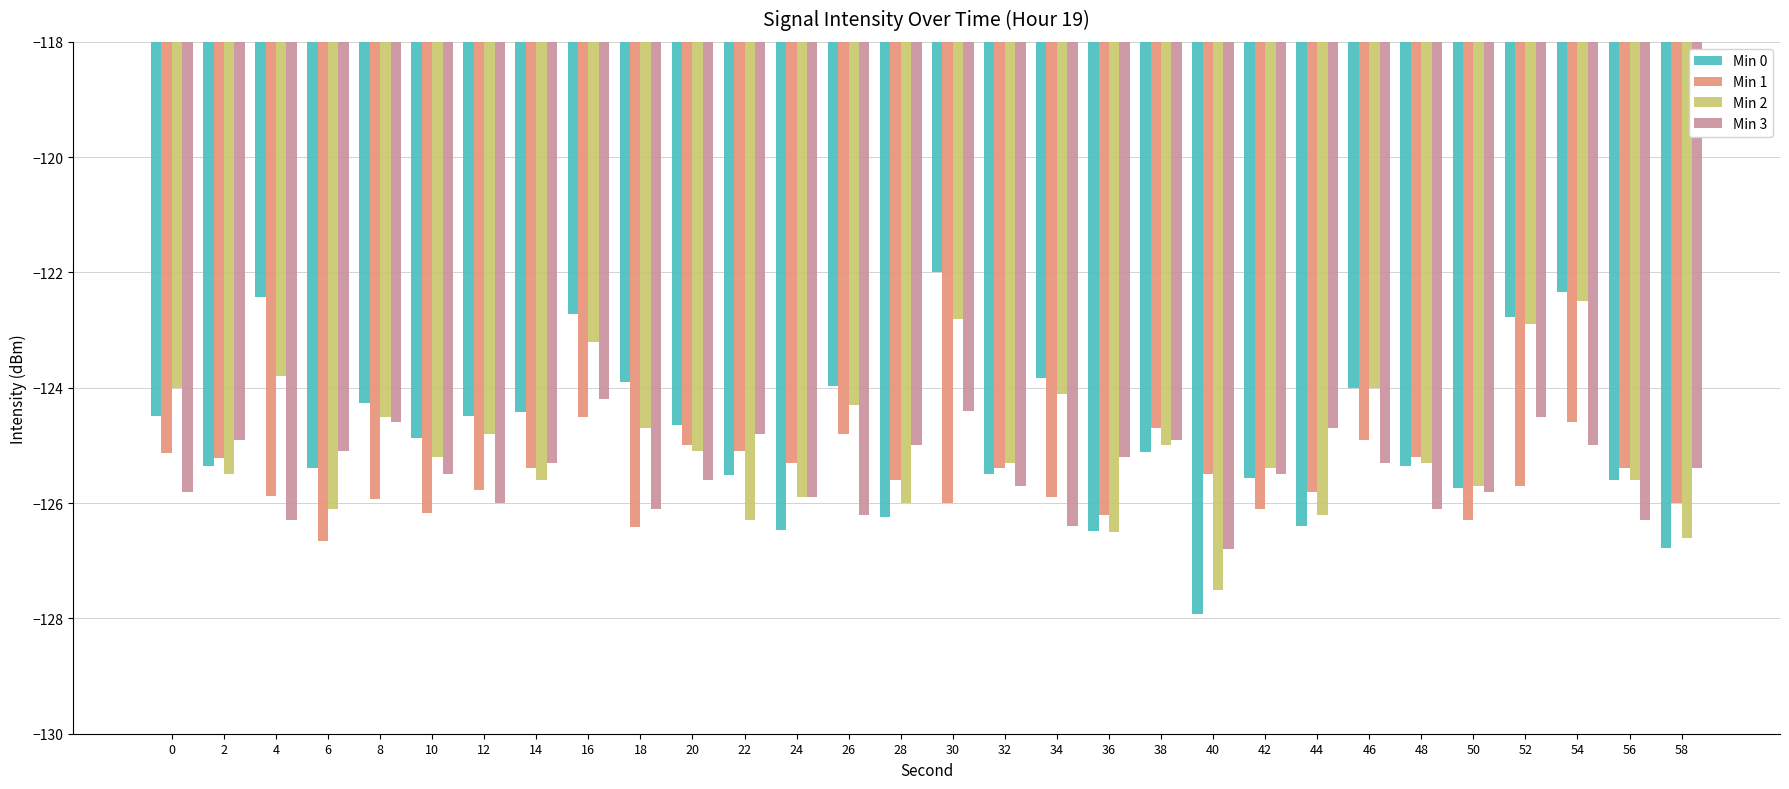

Where is Min 1 nearest to the value -125?

20